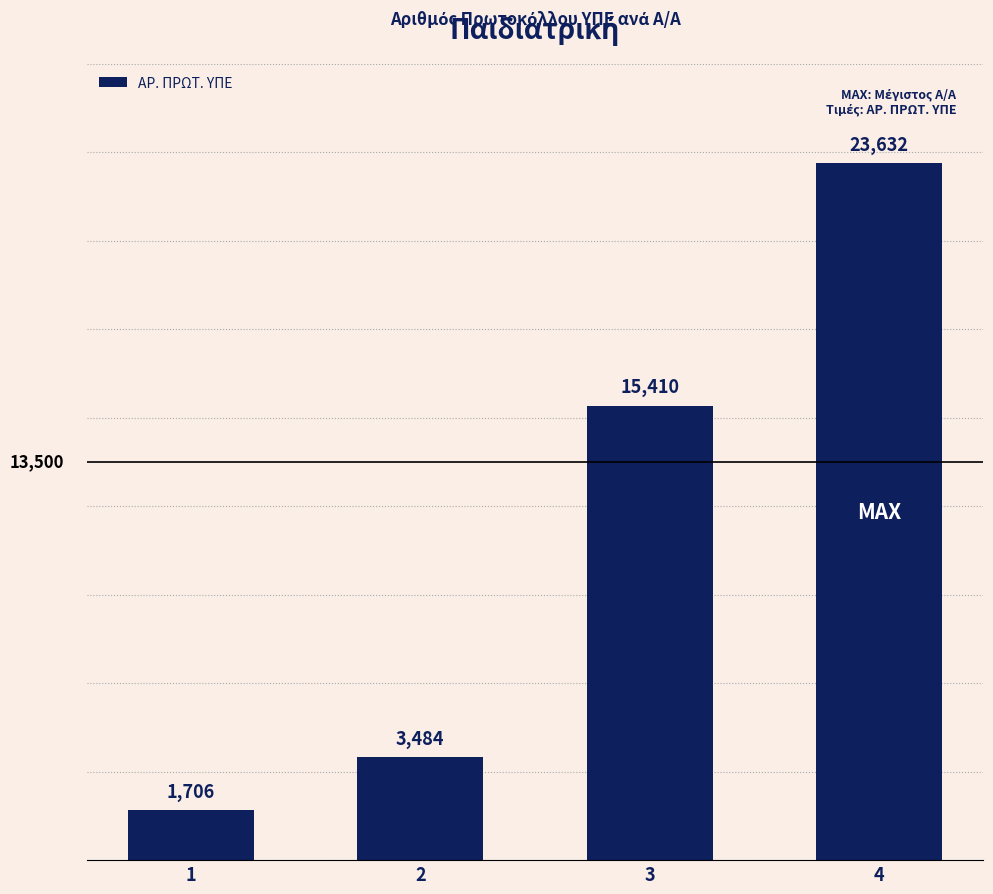

What is the value of the 1st bar from the left?

1706